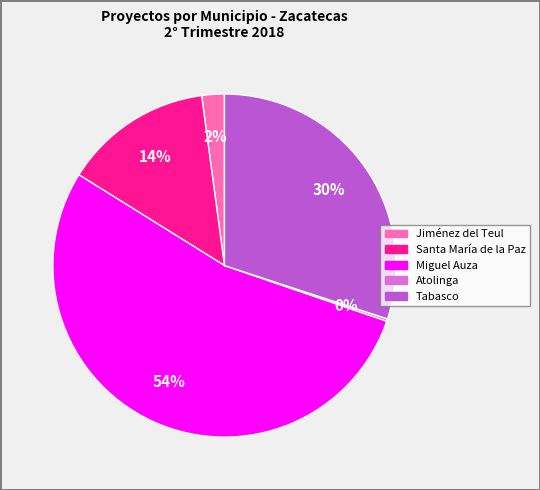

To the nearest percent, what is the average slice percentage?

20%